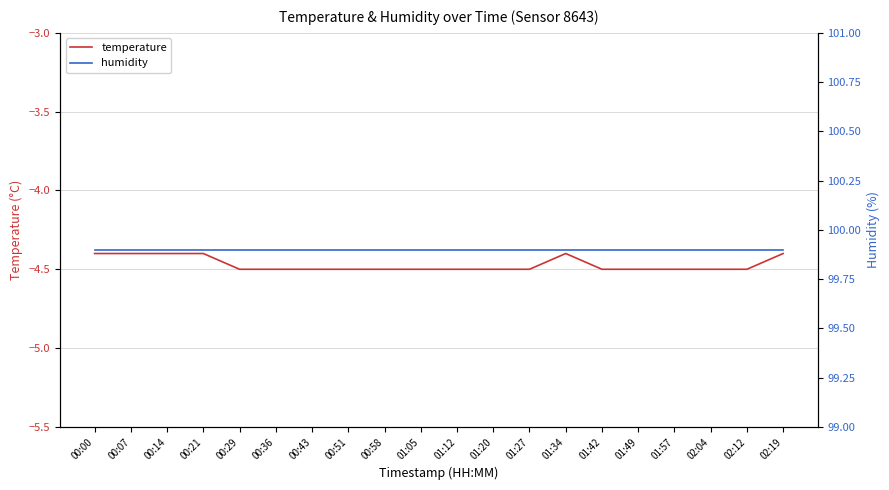

Reading left to right, what are all the values shown in this chart?

temperature: 00:00=-4.4	00:07=-4.4	00:14=-4.4	00:21=-4.4	00:29=-4.5	00:36=-4.5	00:43=-4.5	00:51=-4.5	00:58=-4.5	01:05=-4.5	01:12=-4.5	01:20=-4.5	01:27=-4.5	01:34=-4.4	01:42=-4.5	01:49=-4.5	01:57=-4.5	02:04=-4.5	02:12=-4.5	02:19=-4.4
humidity: 00:00=99.9	00:07=99.9	00:14=99.9	00:21=99.9	00:29=99.9	00:36=99.9	00:43=99.9	00:51=99.9	00:58=99.9	01:05=99.9	01:12=99.9	01:20=99.9	01:27=99.9	01:34=99.9	01:42=99.9	01:49=99.9	01:57=99.9	02:04=99.9	02:12=99.9	02:19=99.9